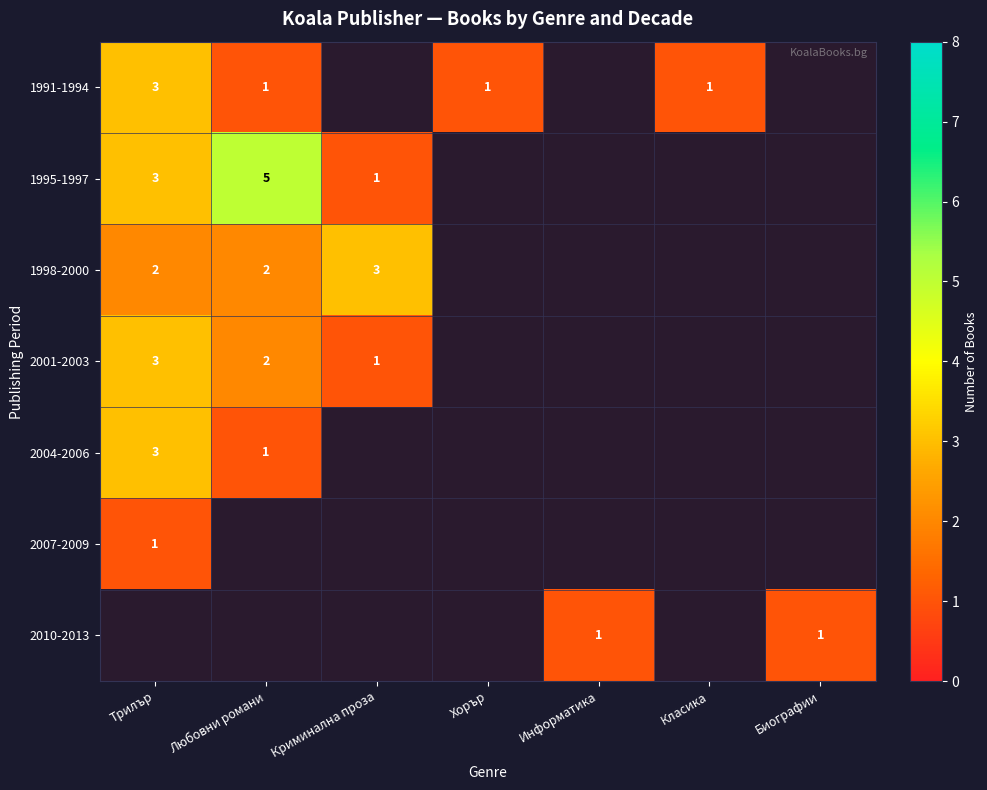

Is it true that 1998-2000 equals 3 at Криминална проза?

True